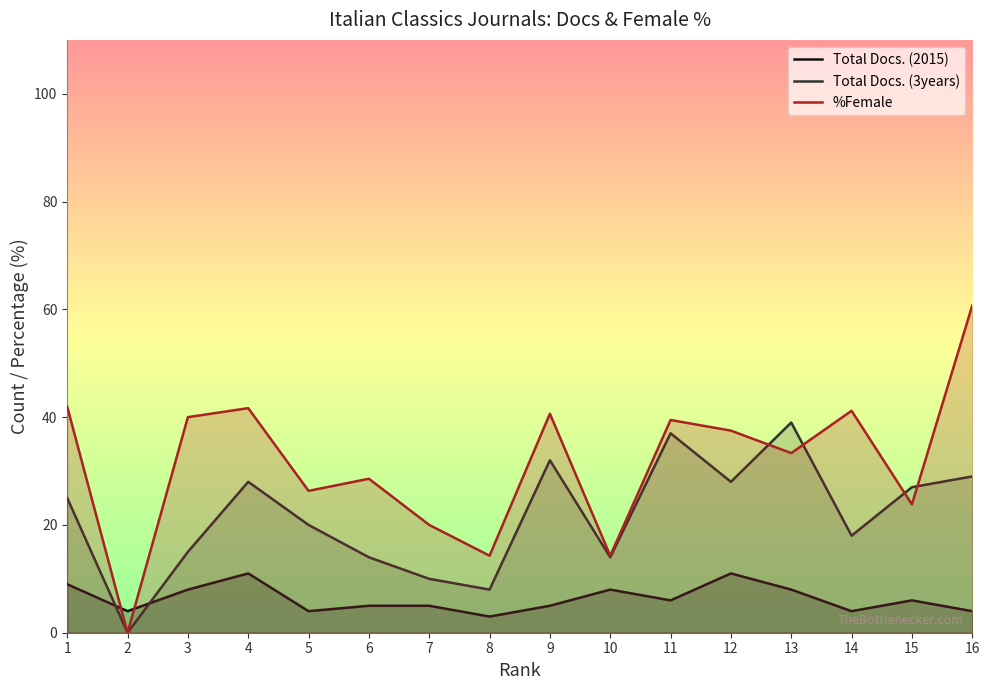

Is the value of Total Docs. (3years) at 16 greater than the value of Total Docs. (2015) at 15?

Yes